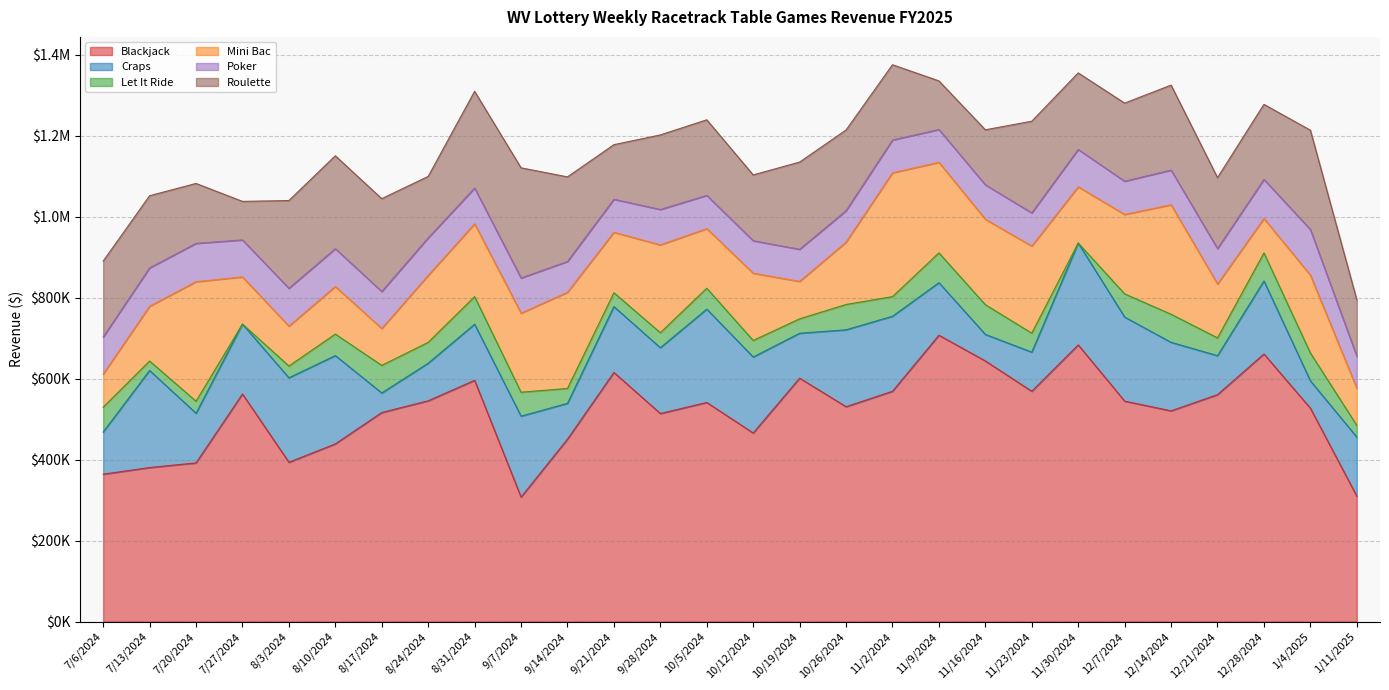

What is the difference between the second highest and second lowest values in the Poker series?

18967.0